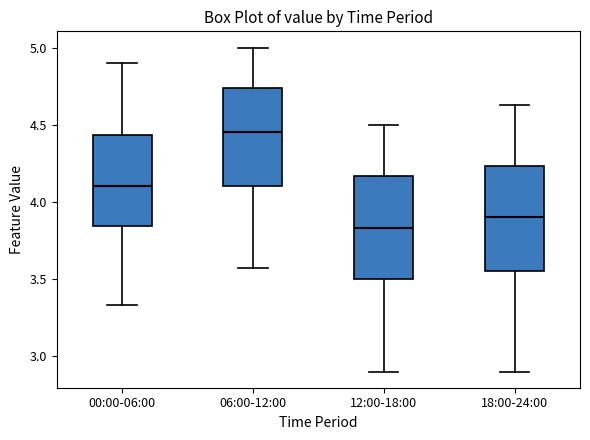

Reading left to right, read every box against the y-axis: the position of its median line, the range the box covers, and the ends of its whiskers. The values are not printed on the chart, so give them approximately, as read against the axis.

00:00-06:00: median 4.10, box 3.85 to 4.45, whiskers 3.35 to 4.90
06:00-12:00: median 4.45, box 4.10 to 4.75, whiskers 3.55 to 5.00
12:00-18:00: median 3.85, box 3.50 to 4.15, whiskers 2.90 to 4.50
18:00-24:00: median 3.90, box 3.55 to 4.25, whiskers 2.90 to 4.65